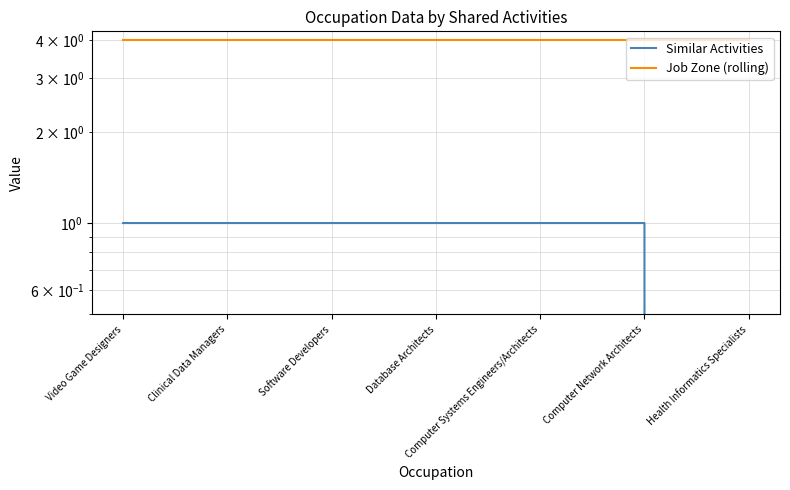

How many lines are shown in the chart?

2